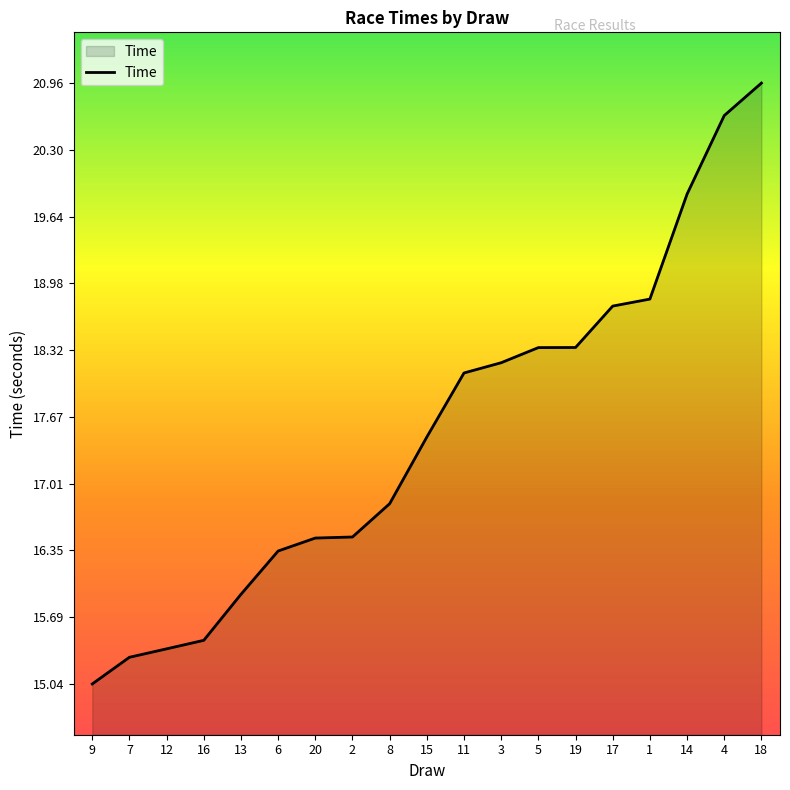

What value does the data have at 15?

17.5